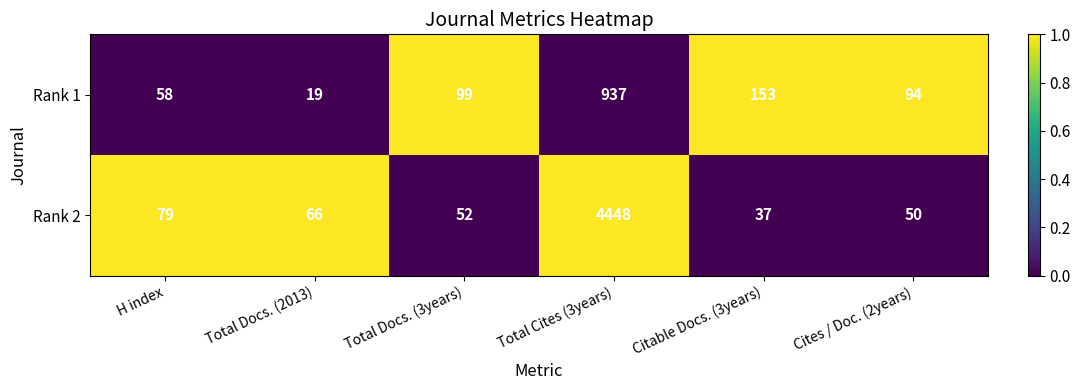

What is the sum of all Rank 2 values?

4732